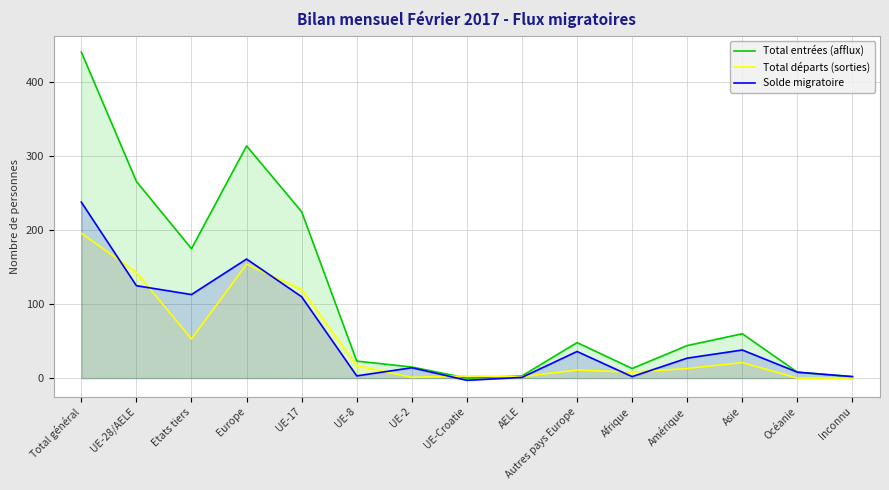

The Total entrées (afflux) series shows 84 at Asie. True or false?

False